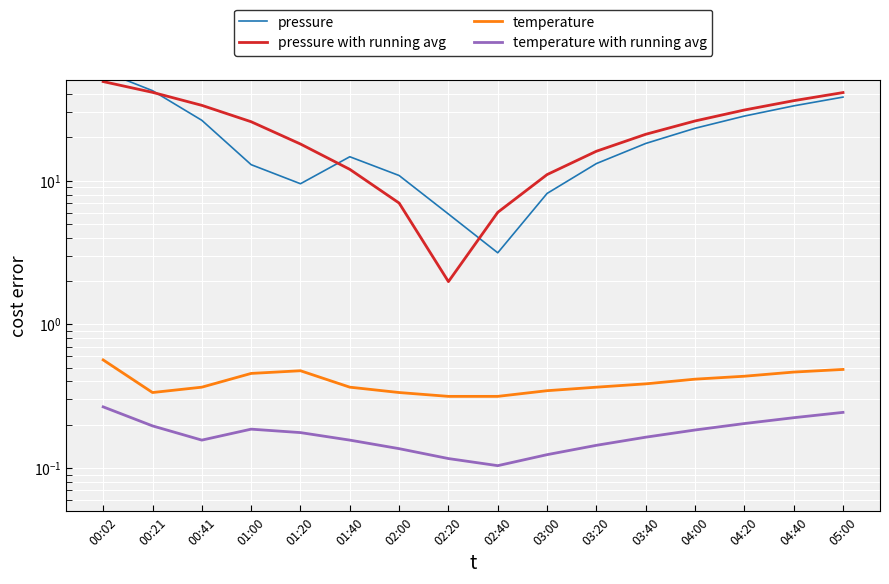

What is the difference between the second highest and second lowest values in the pressure with running avg series?

35.2